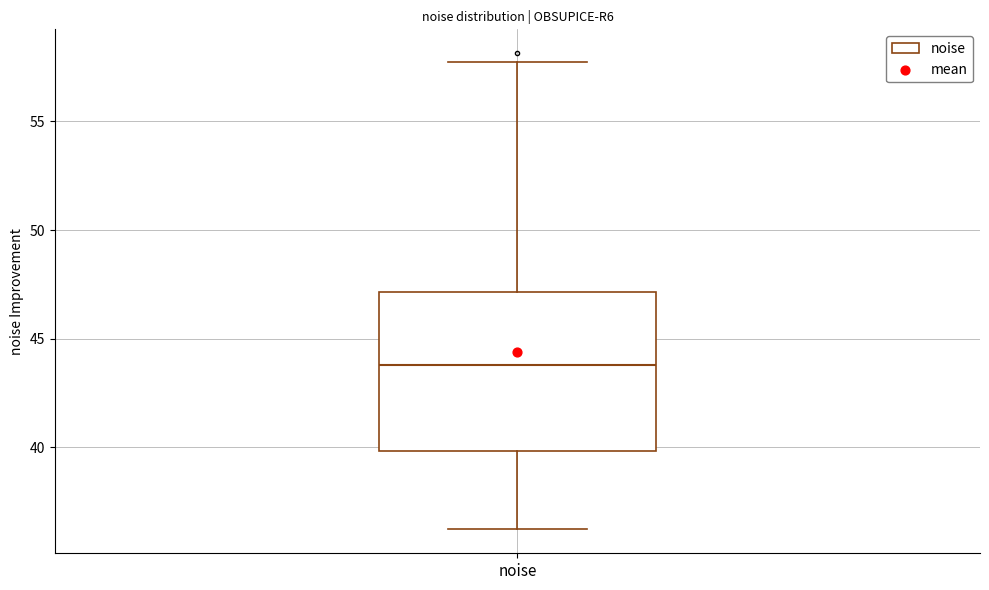

Read this box plot against the y-axis: the position of the median line, the range covered by the box, and the ends of both whiskers. The values are not printed on the chart, so give them approximately, as read against the axis.

median 44.0, box 40.0 to 47.0, whiskers 36.0 to 57.5